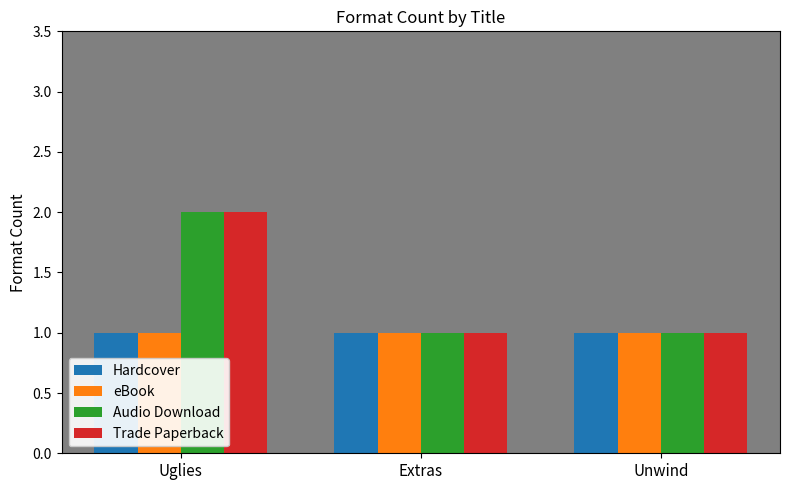

What is the average value of the Trade Paperback series?

1